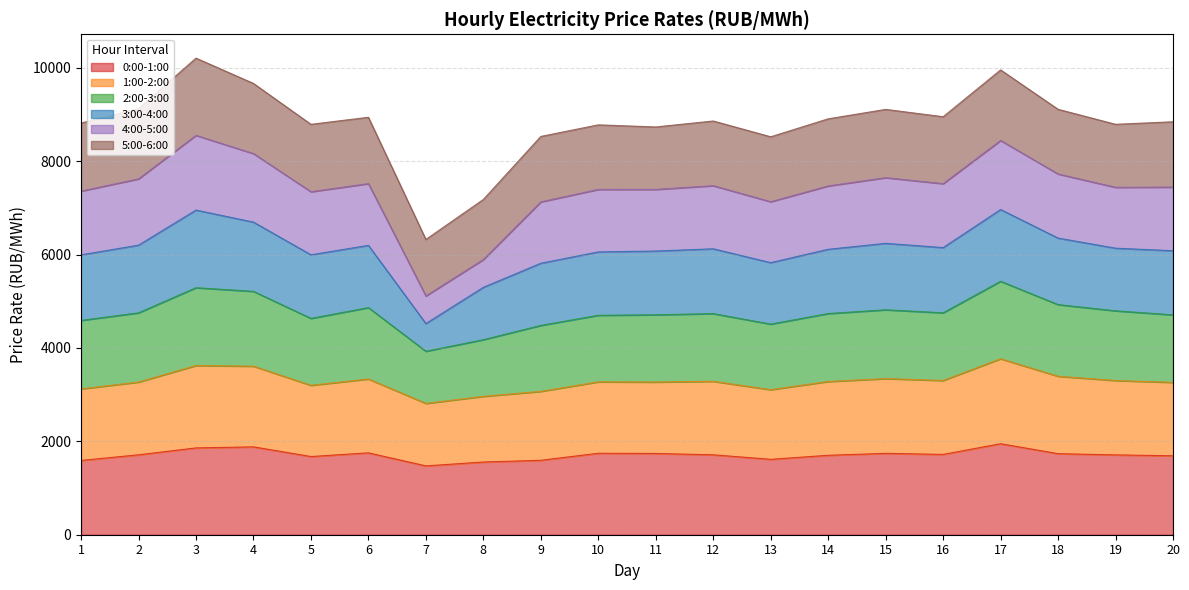

True or false: 0:00-1:00 has more than 1 points higher than both neighbors.

True